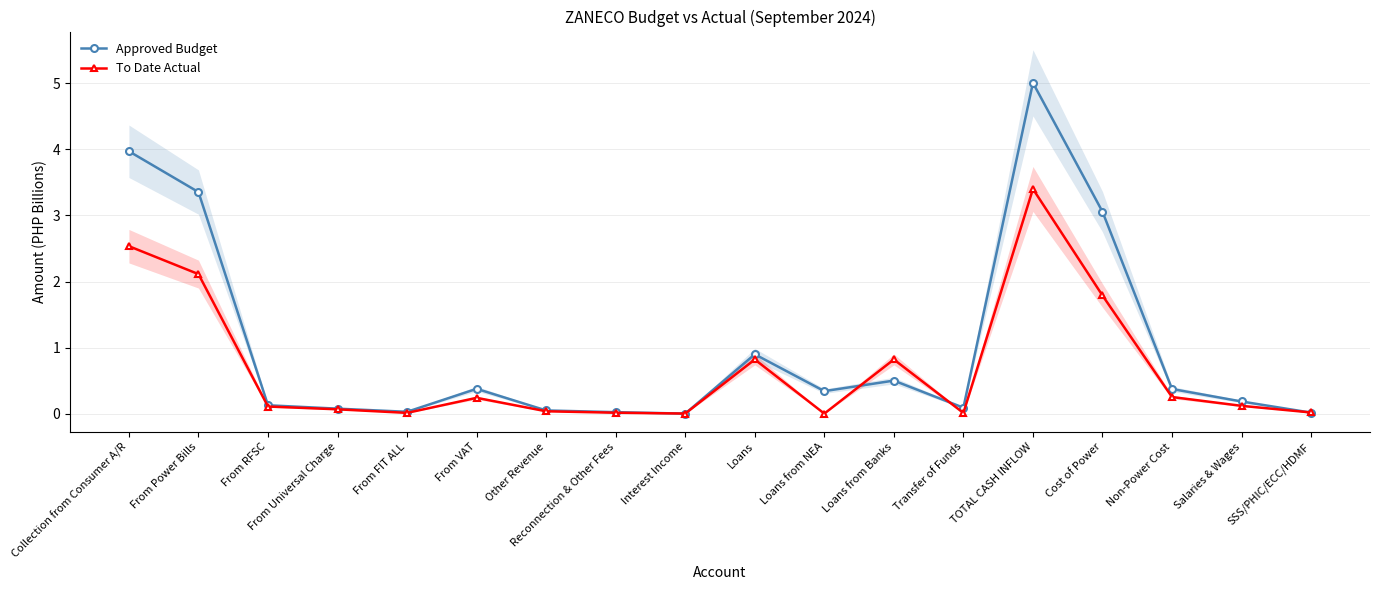

Rank the series at Collection from Consumer A/R from lowest to highest value.

To Date Actual, Approved Budget